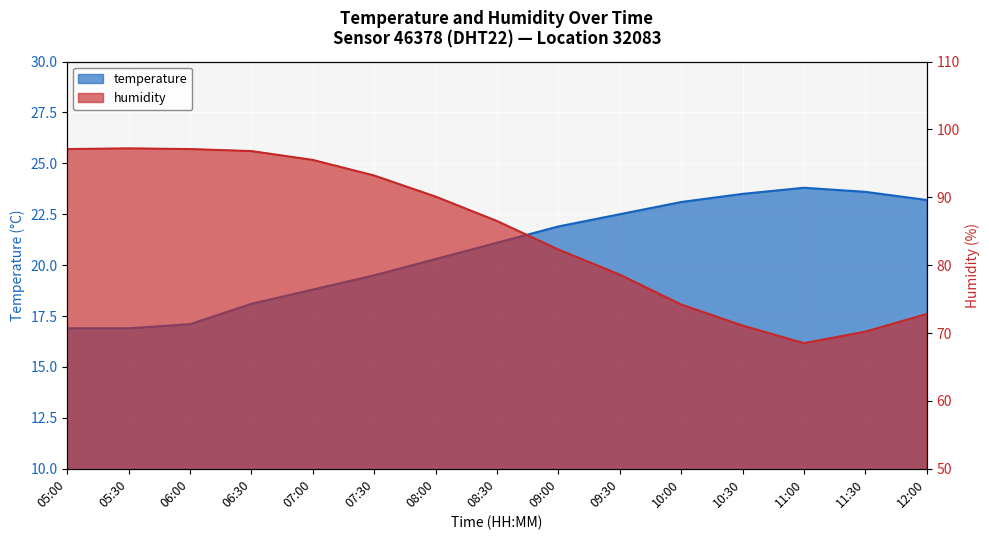

How many values in the temperature series are below 21?

7